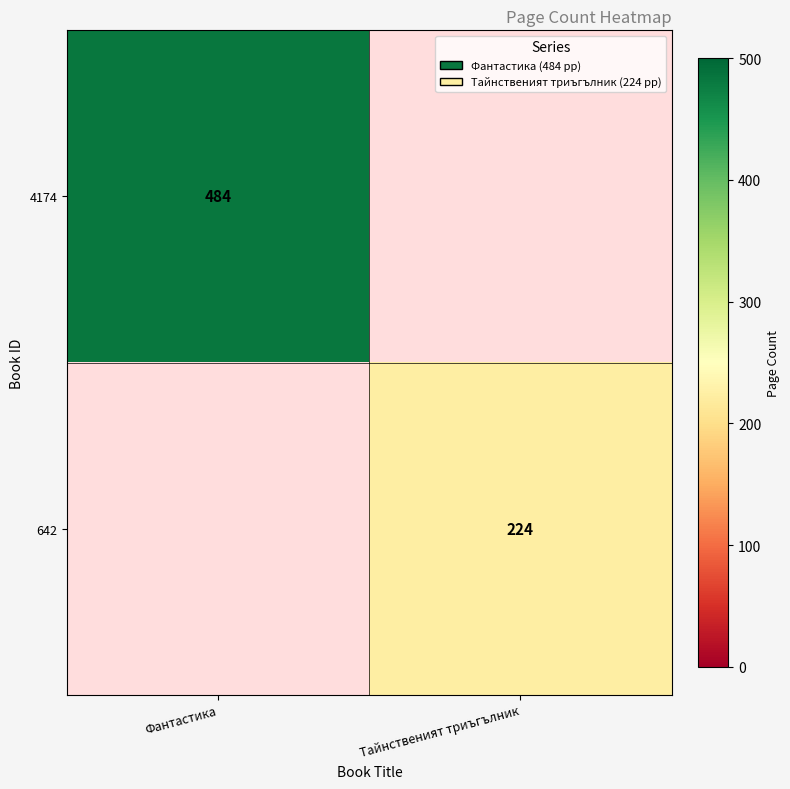

True or false: 642 has a value of 129 at Тайнственият триъгълник.

False